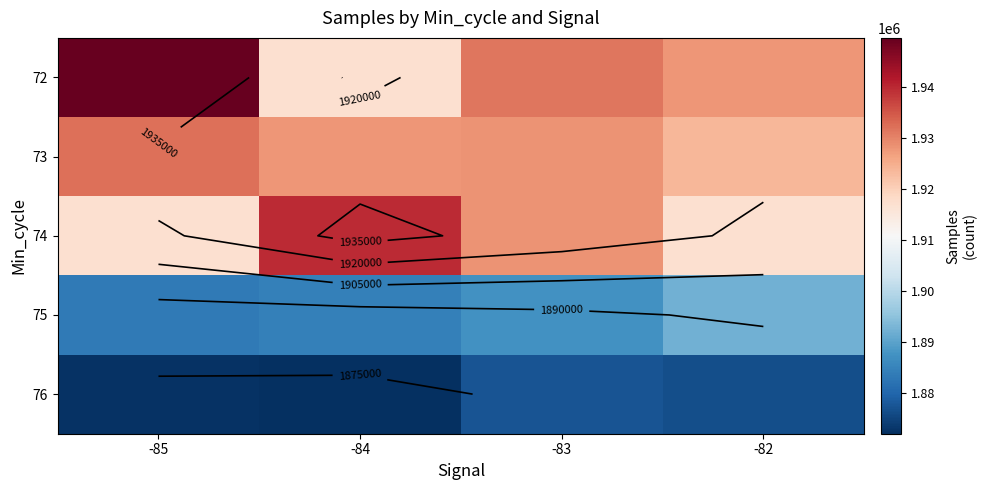

At which label is 73 closest to 1927922?

-84